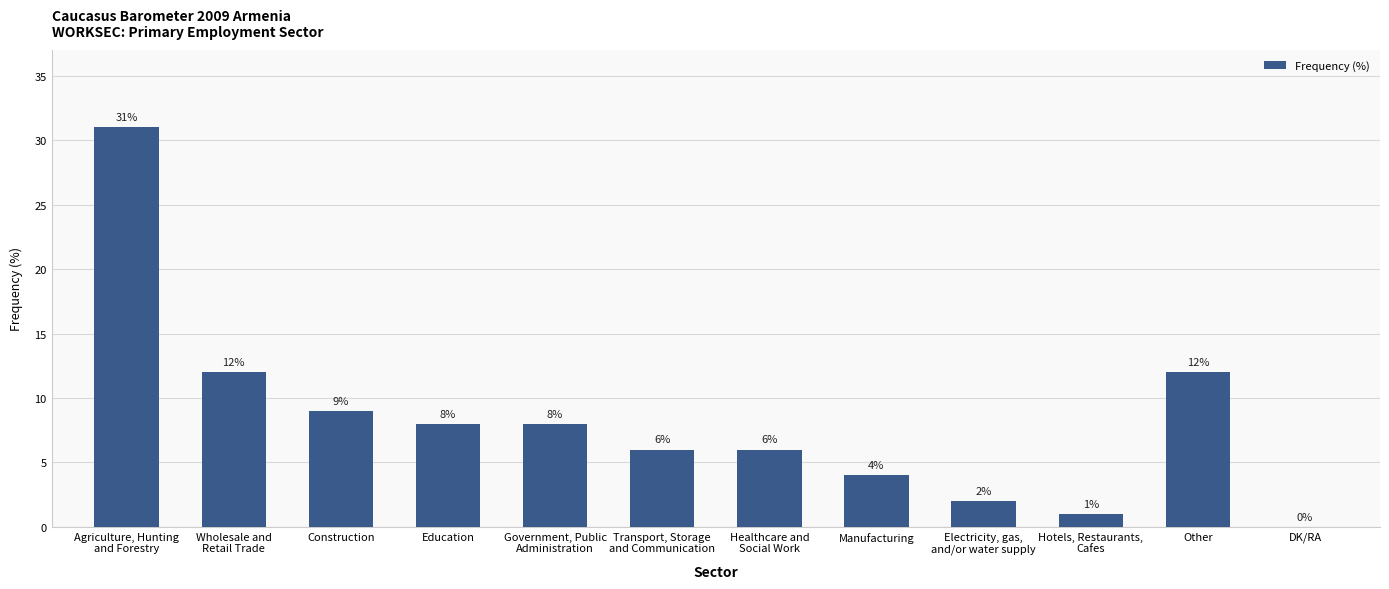

What is the maximum value shown in the chart?

31